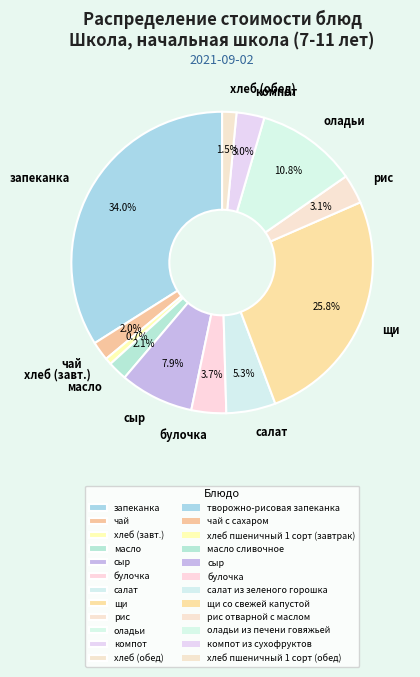

Which category has the smallest portion of the pie?

хлеб (завт.)